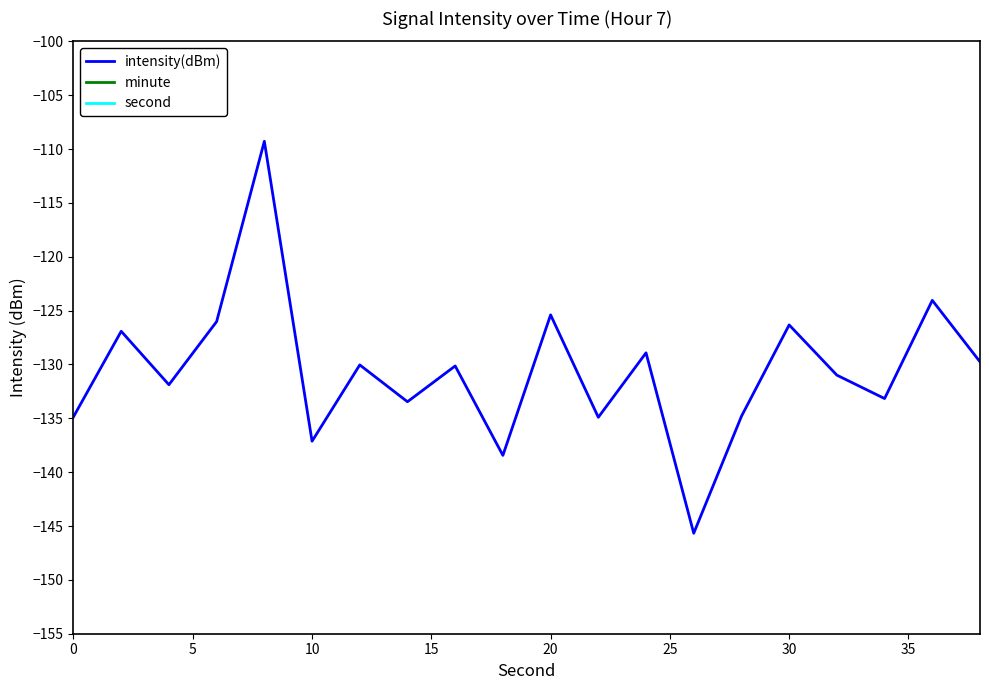

What is the highest value of the intensity(dBm) series?

-109.3